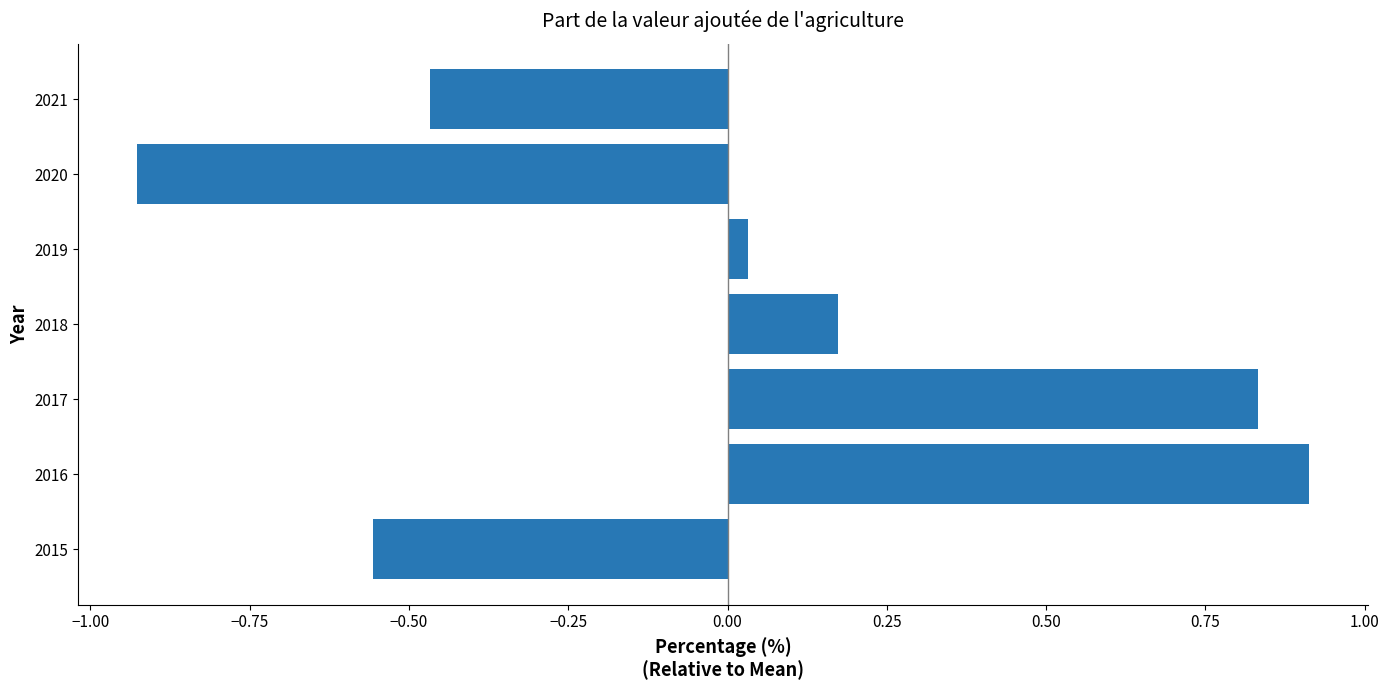

True or false: the data shows 0.5 at 2017.

False